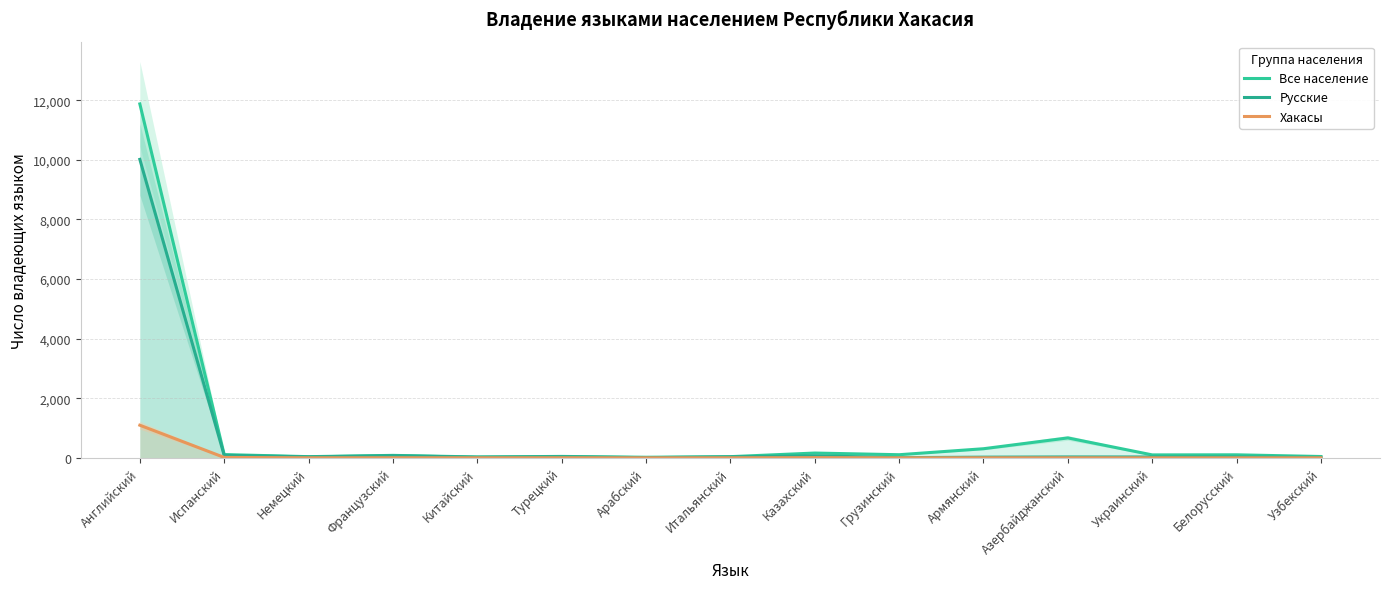

Is it true that Хакасы equals 20 at Испанский?

False